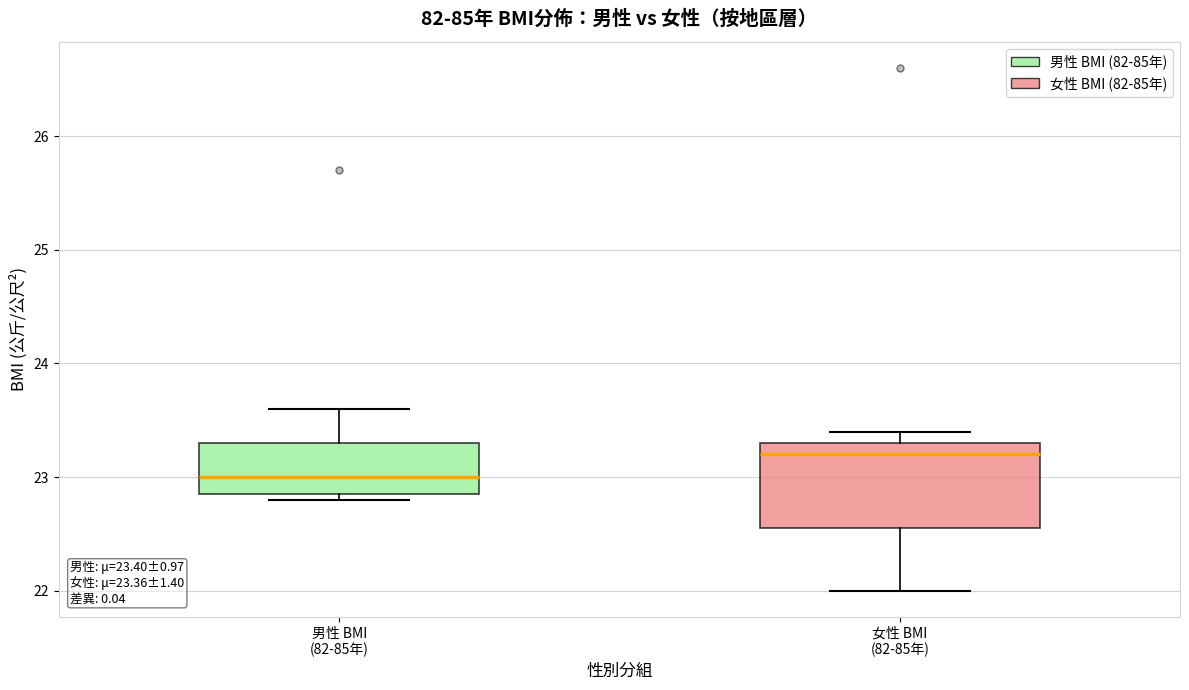

Comparing the boxes themselves (not the whiskers), which one is the tallest?

女性 BMI (82-85年)